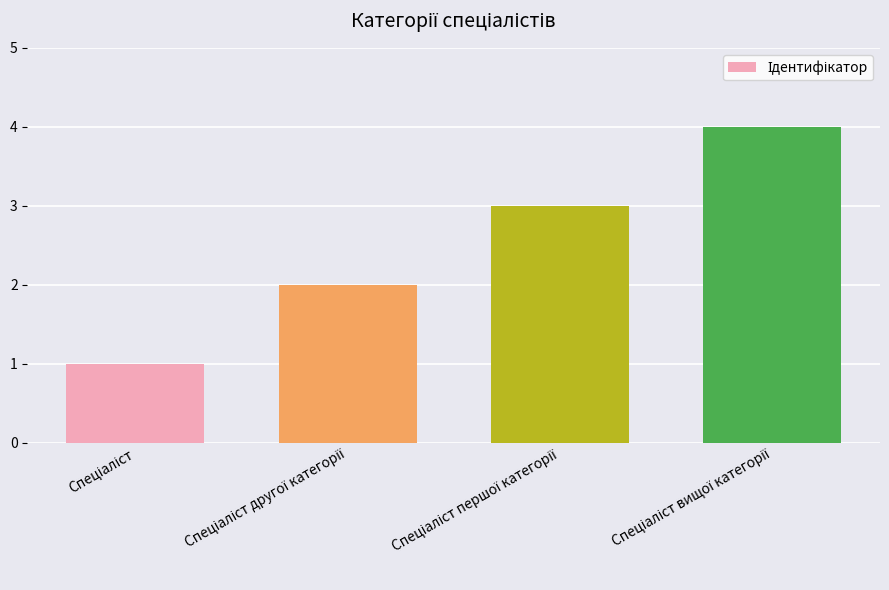

Are the bars grouped side by side (vs. stacked)?

No